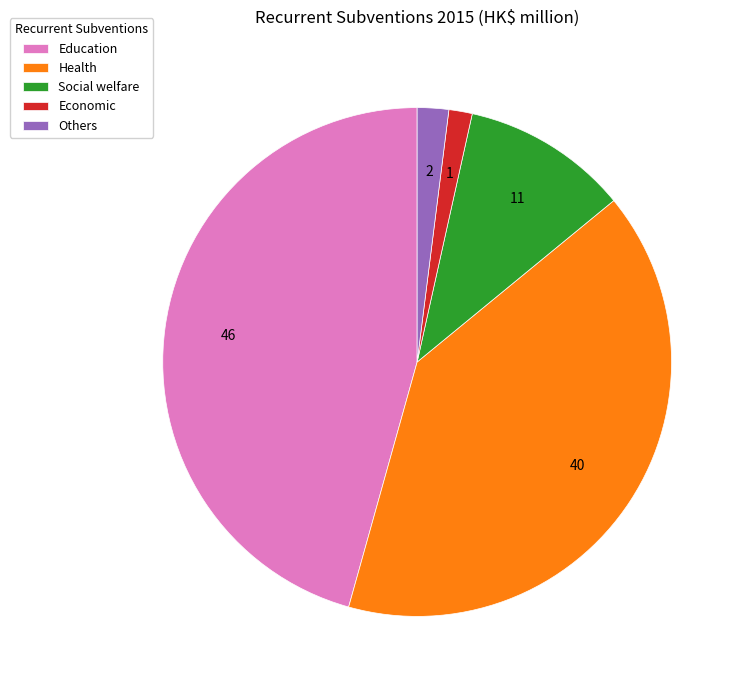

Is Health the majority of the pie?

No